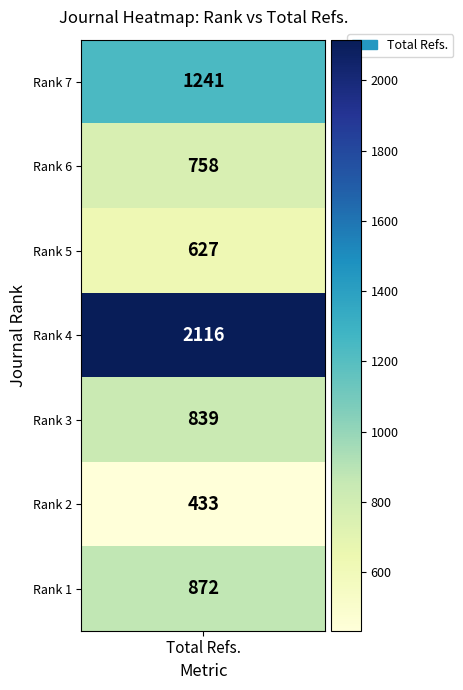

Reading left to right, list all the values displayed in this chart.

values=1241	1=758	2=627	3=2116	4=839	5=433	6=872